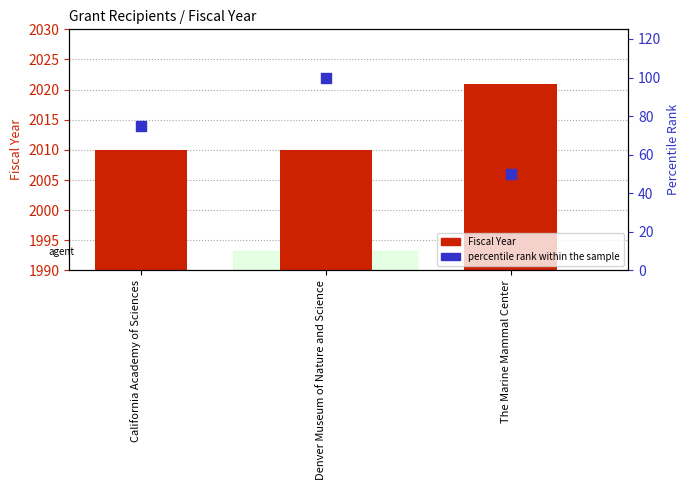

At which category is the sum across all series the highest?

Denver Museum of Nature and Science